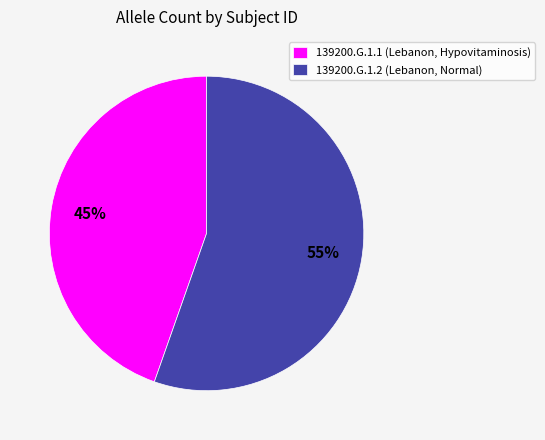

The 139200.G.1.2 slice represents 49% of the pie. True or false?

False